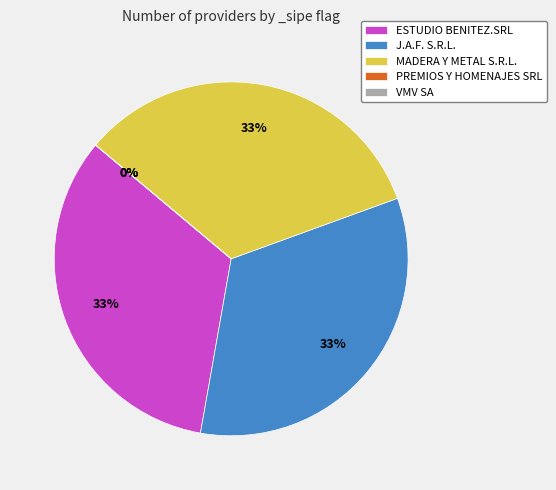

To the nearest percent, what is the difference between the PREMIOS Y HOMENAJES SRL and J.A.F. S.R.L. slice percentages?

33%